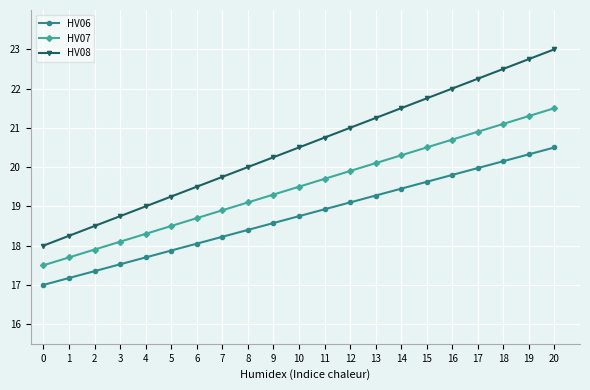

Is the value of HV08 at 6 greater than the value of HV07 at 11?

No